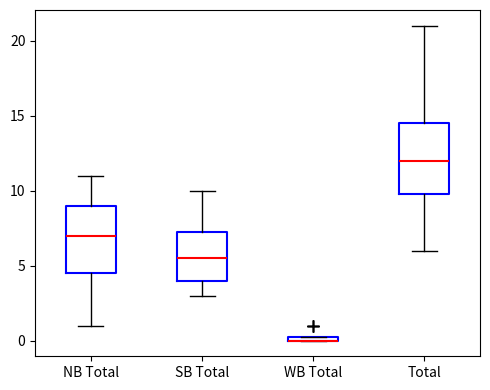

Where does the lower whisker of the box for Total end on the y-axis? The values are not printed on the chart, so give them approximately, as read against the axis.

6.0